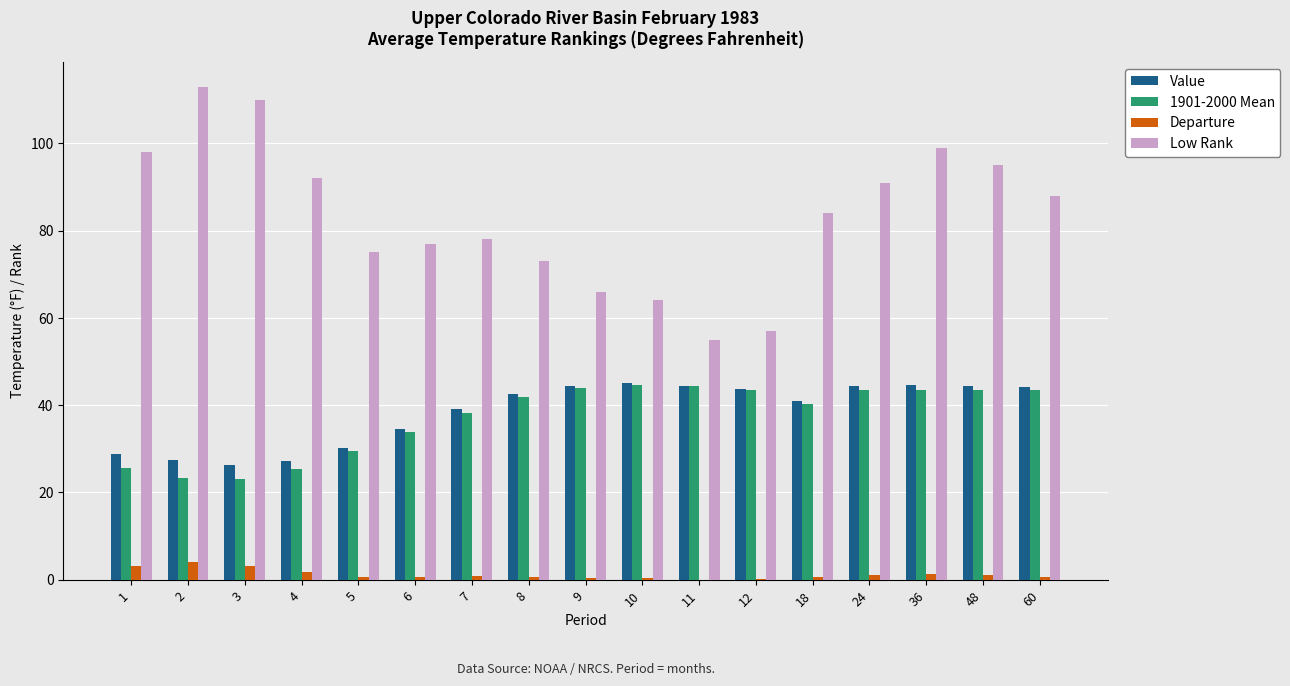

What is the greatest value displayed?

113.0